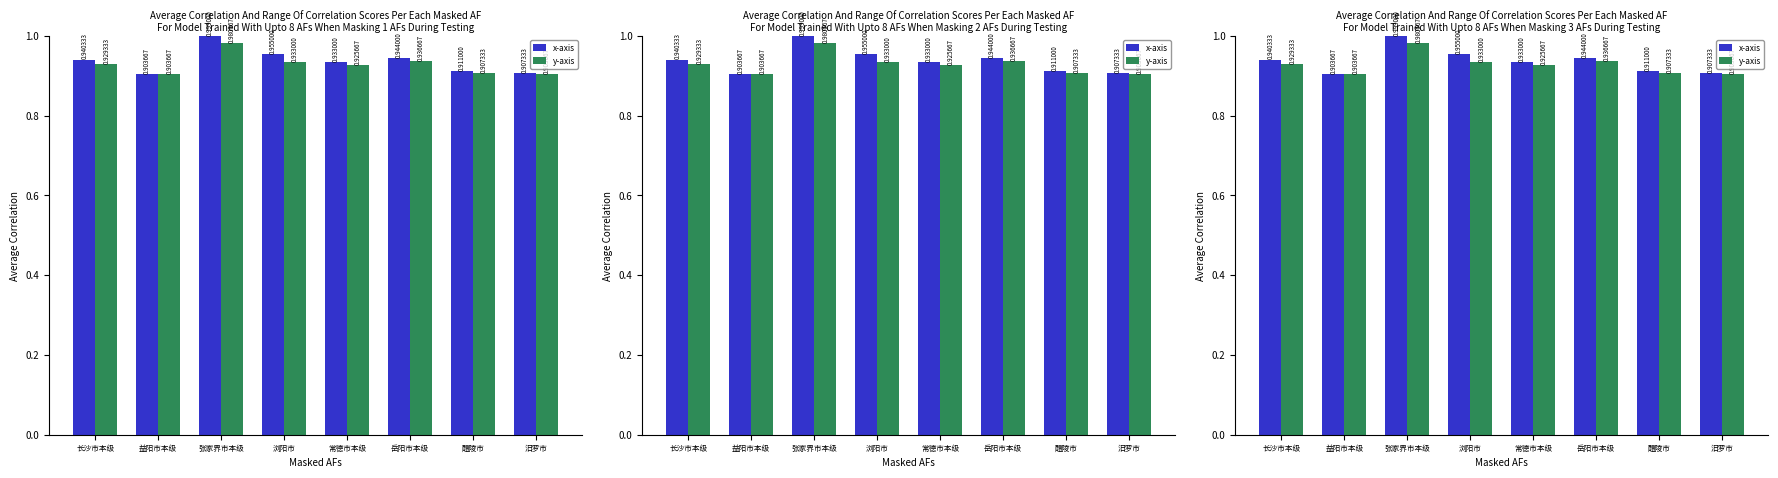

Reading left to right, extract all data points from this chart.

x-axis: 0.9	0.9	1.0	1.0	0.9	0.9	0.9	0.9
y-axis: 0.9	0.9	1.0	0.9	0.9	0.9	0.9	0.9